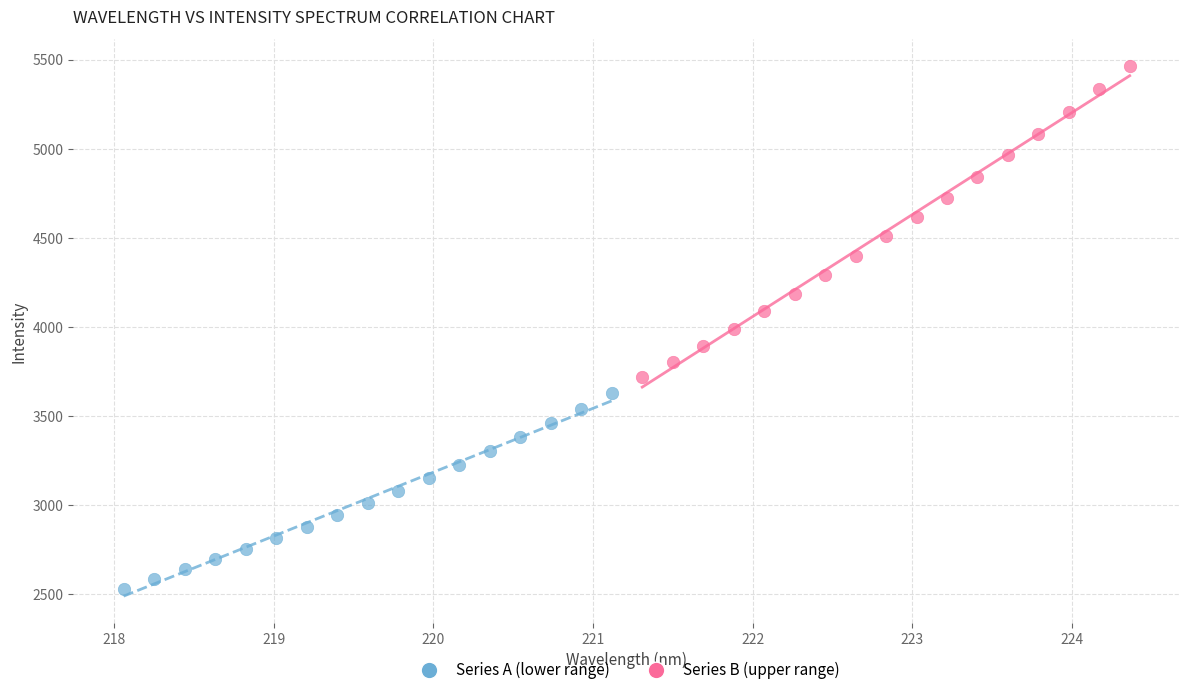

Which series reaches the maximum Y coordinate?

Series B (upper range)